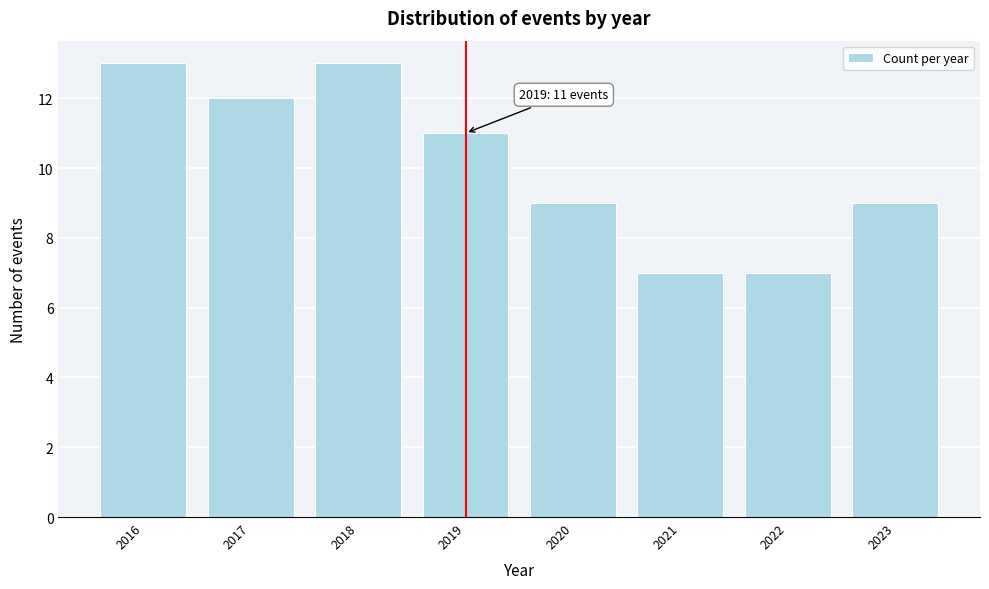

Reading left to right, what are all the values shown in this chart?

2016=13	2017=12	2018=13	2019=11	2020=9	2021=7	2022=7	2023=9